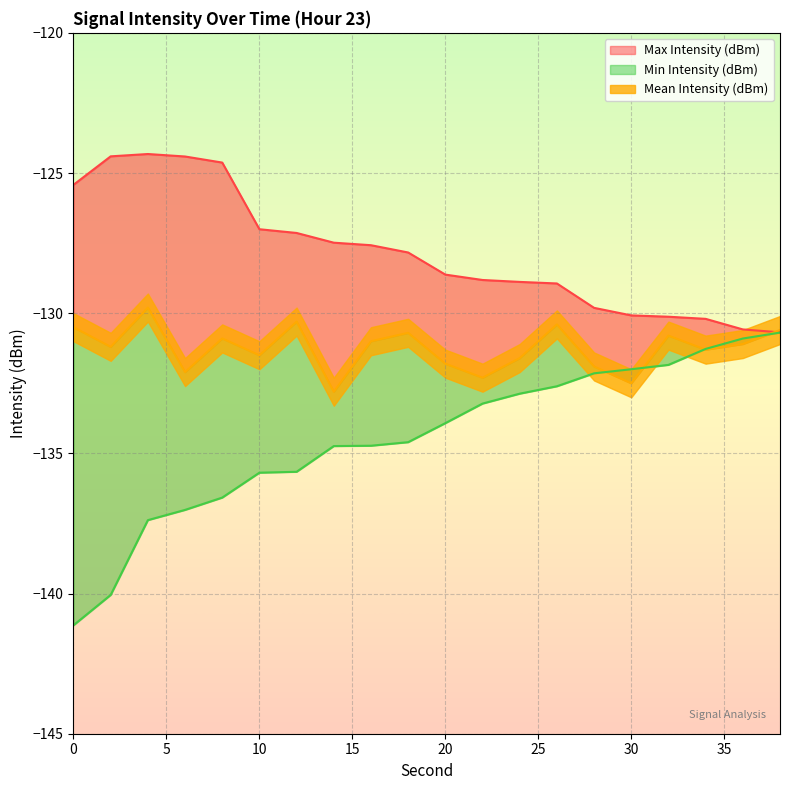

How many values in the Max Intensity (dBm) series exceed -127?

5